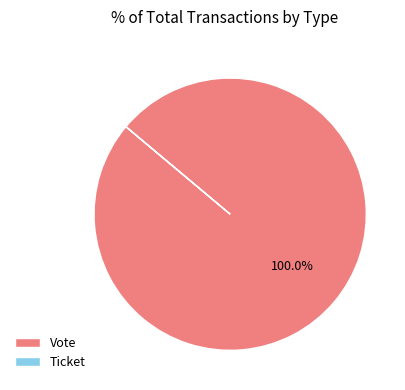

To the nearest percent, what is the average slice percentage?

50%